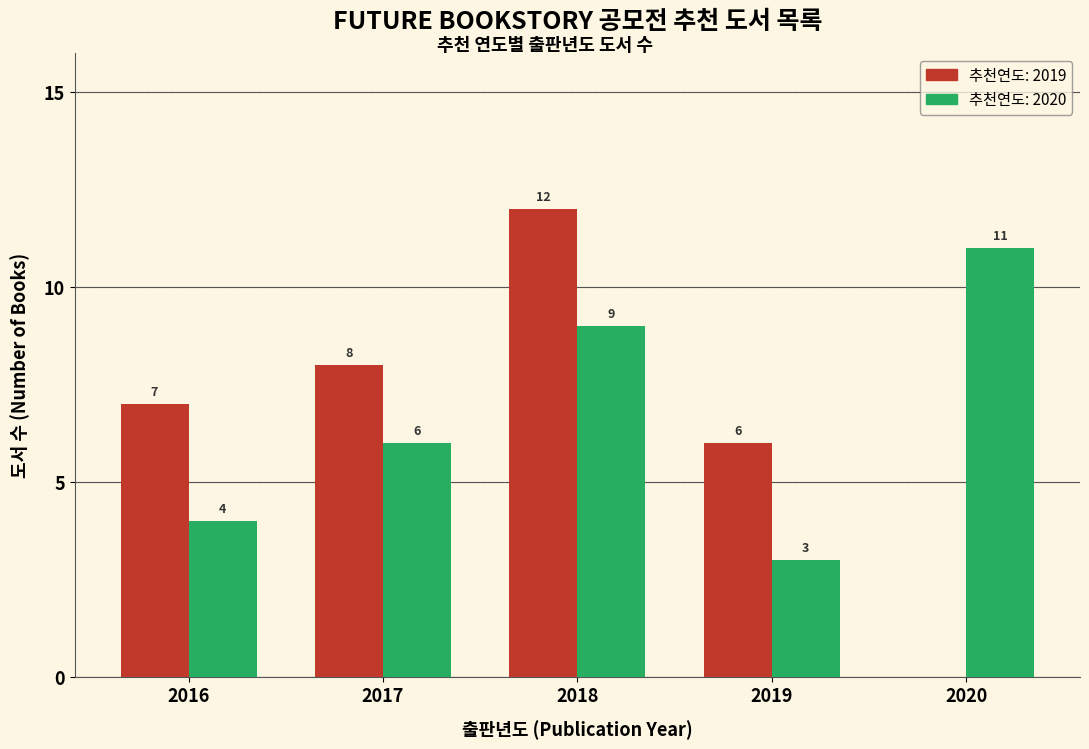

Reading right to left, transcribe all the data shown in this chart.

2019: 0	6	12	8	7
2020: 11	3	9	6	4